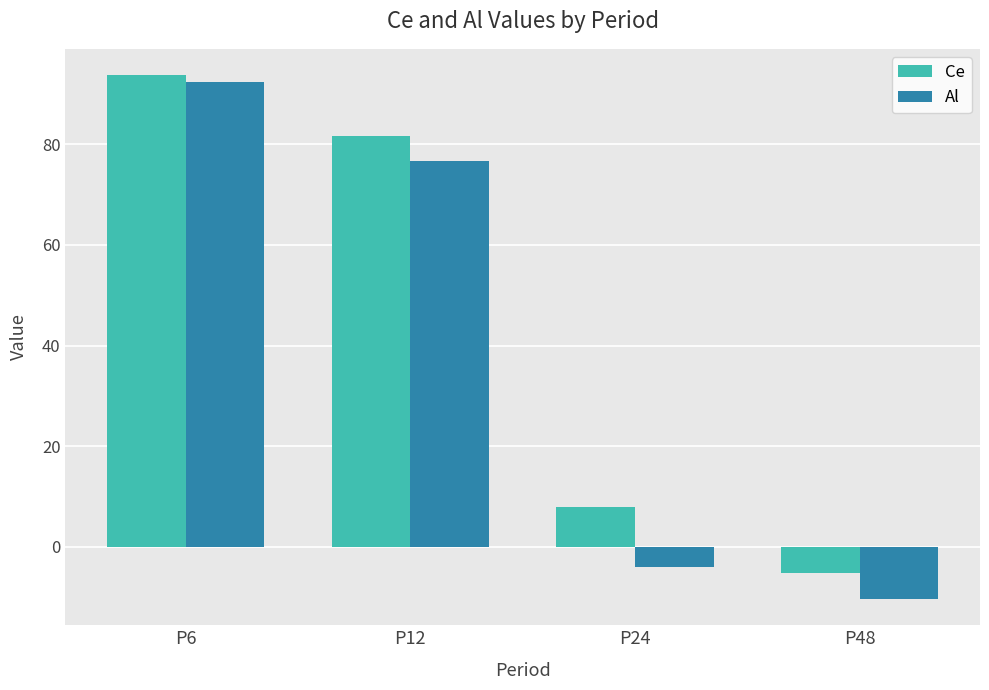

Reading left to right, list all the values displayed in this chart.

Ce: 93.8	81.8	7.9	-5.3
Al: 92.5	76.7	-4.0	-10.4